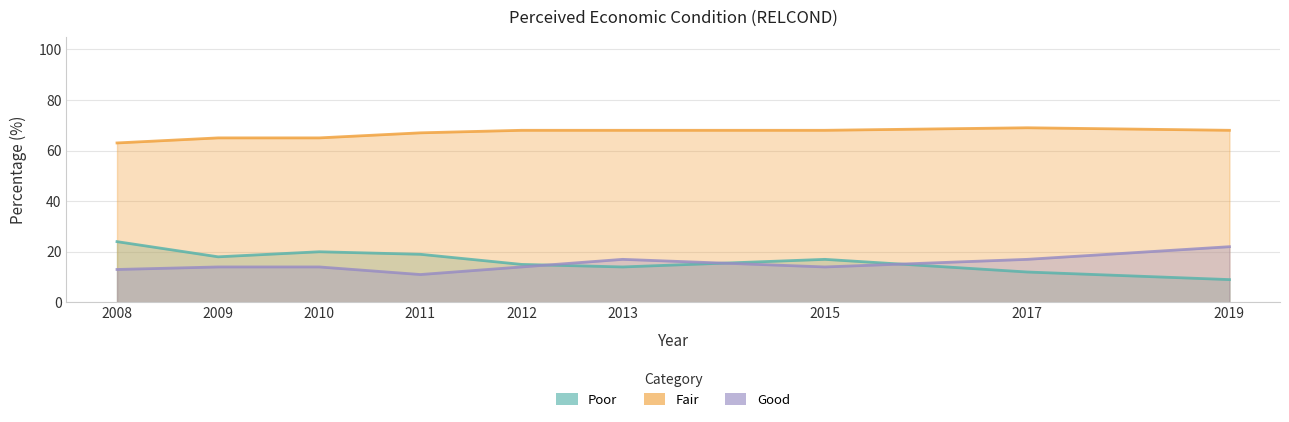

What is the total value across all series at 2015?

99